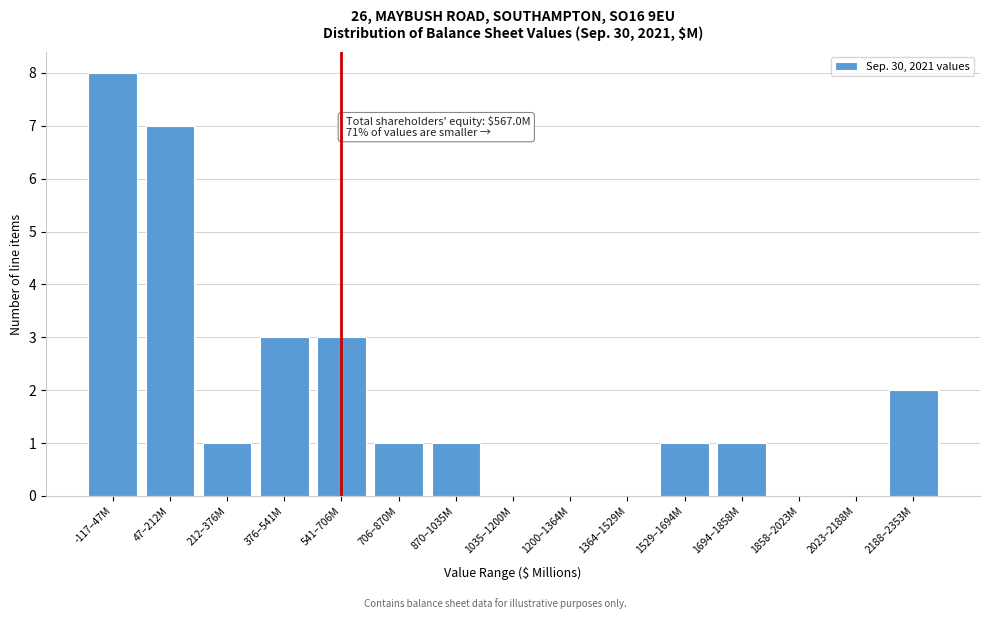

Reading left to right, what are all the values shown in this chart?

-117–47M=8	47–212M=7	212–376M=1	376–541M=3	541–706M=3	706–870M=1	870–1035M=1	1035–1200M=0	1200–1364M=0	1364–1529M=0	1529–1694M=1	1694–1858M=1	1858–2023M=0	2023–2188M=0	2188–2353M=2